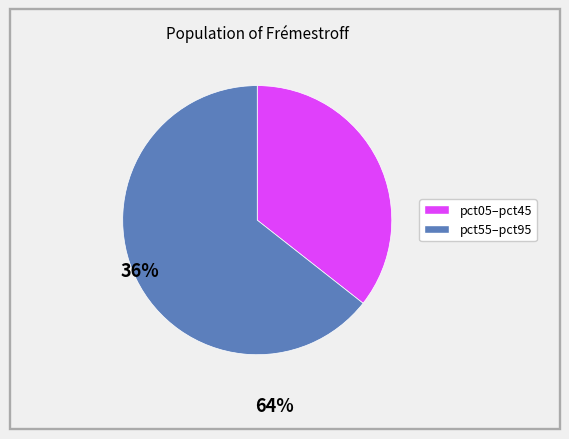

How many segments does this pie chart have?

2